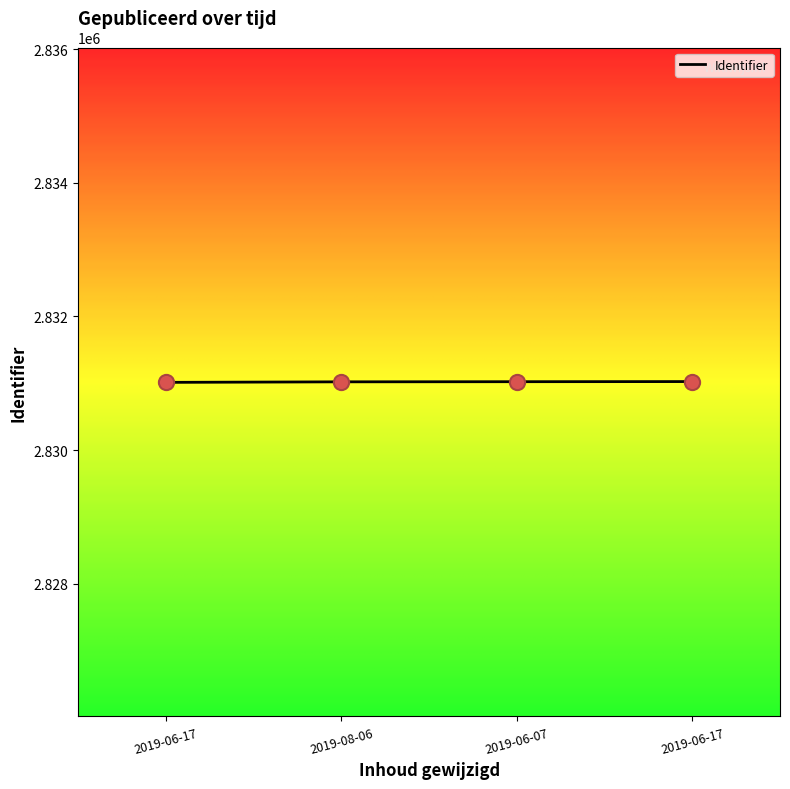

Is this an area chart (filled region under the line)?

No